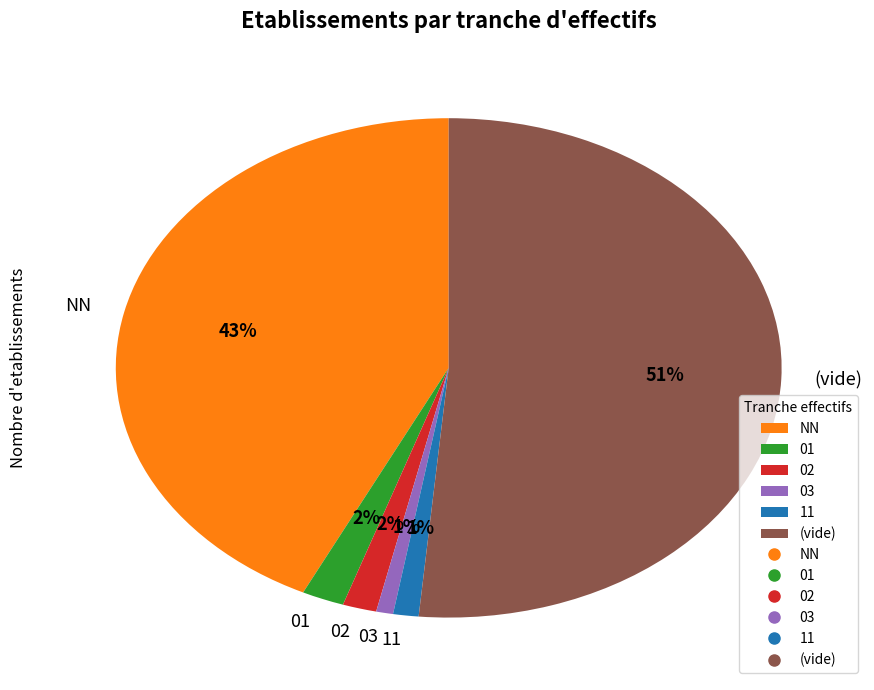

Which slice represents more than half of the pie?

(vide)